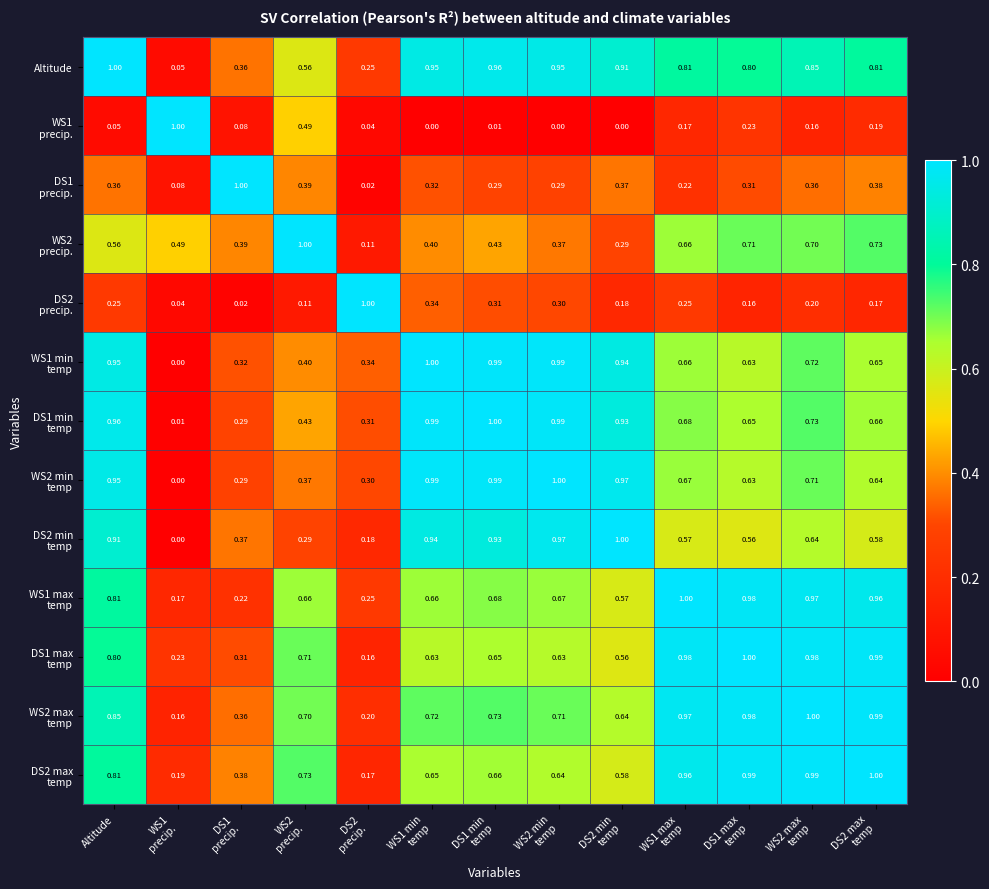

At which category is the sum across all series the highest?

Altitude